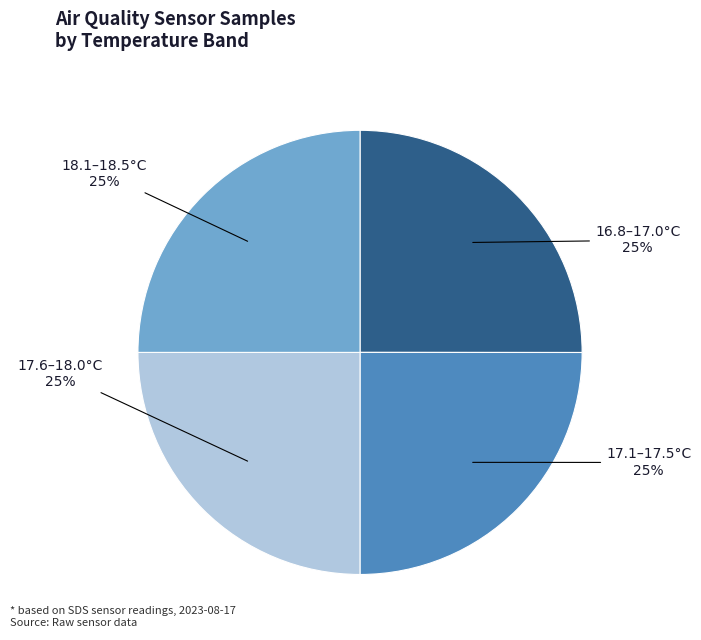

Does any single category account for the majority?

No